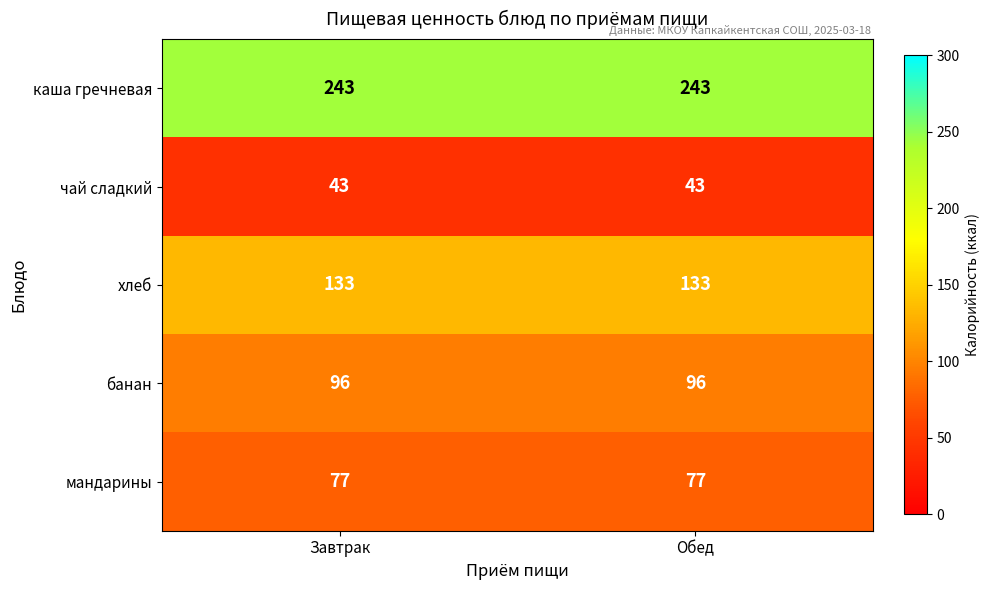

At Обед, list the series in order from smallest to largest.

чай сладкий, мандарины, банан, хлеб, каша гречневая